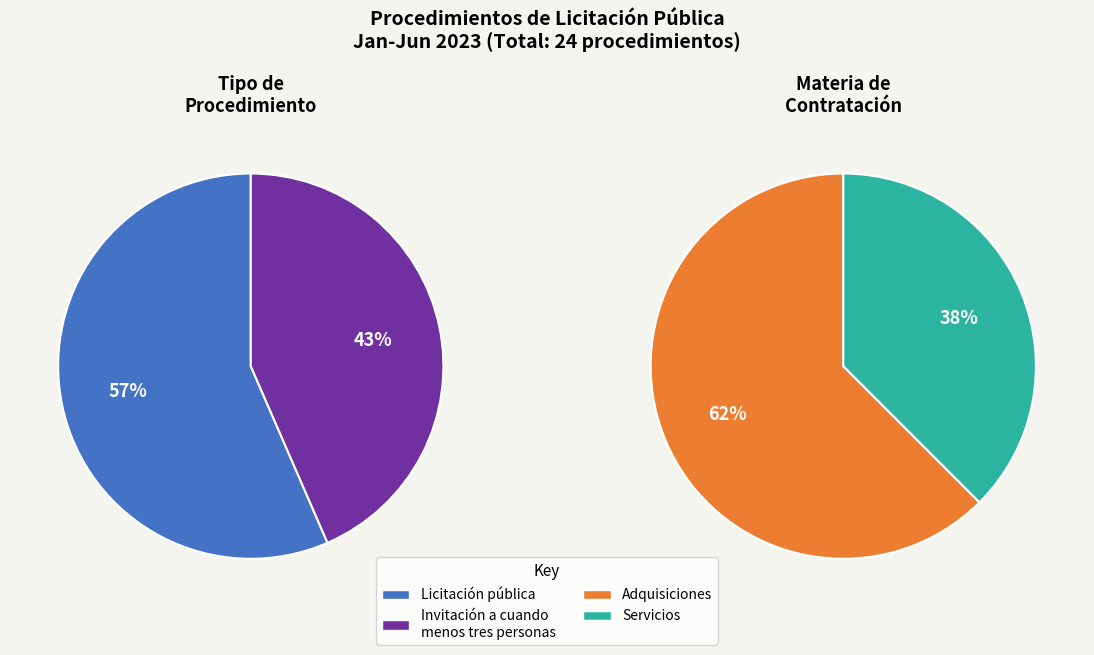

Does Licitación pública - Servicios account for over 50% of the chart?

No